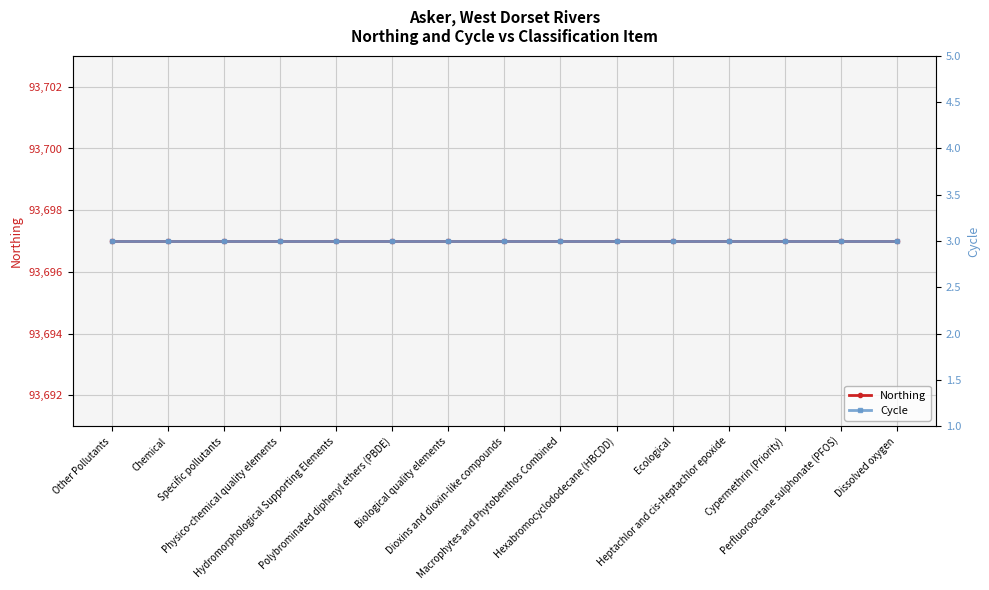

At which label does Northing reach its minimum?

Other Pollutants